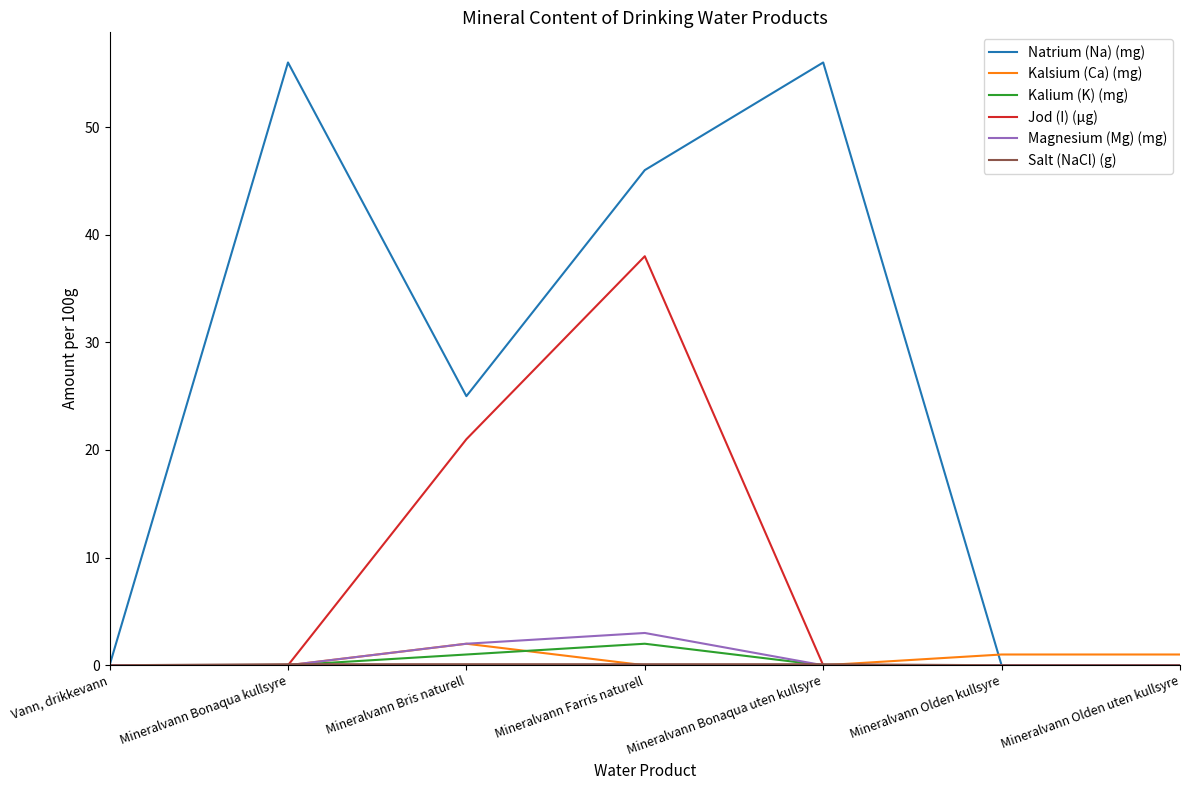

What is the difference between the highest and lowest values at Mineralvann Bonaqua kullsyre?

56.0